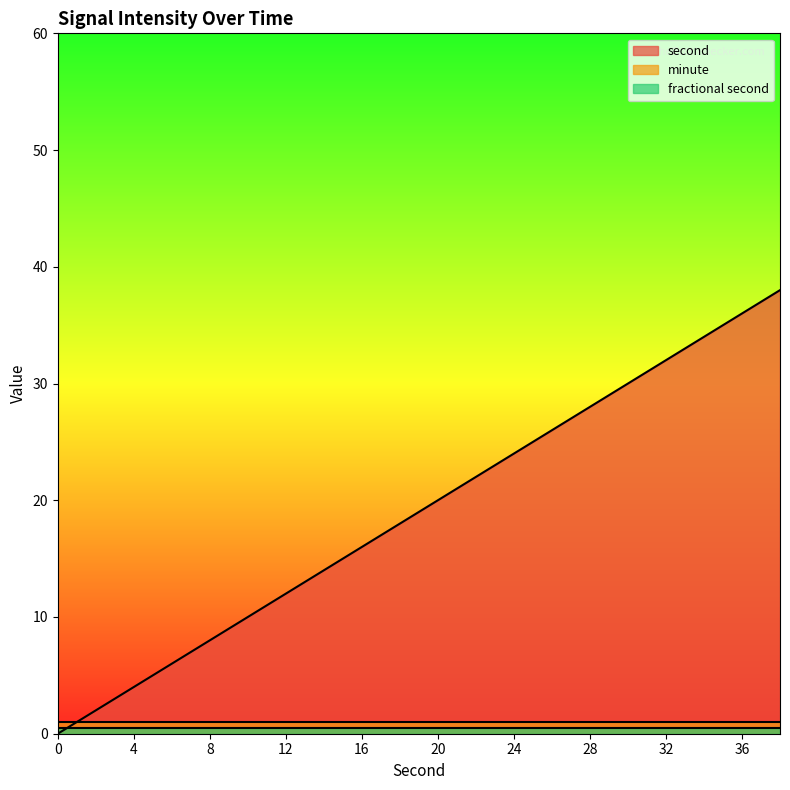

How many categories are shown in the chart?

20